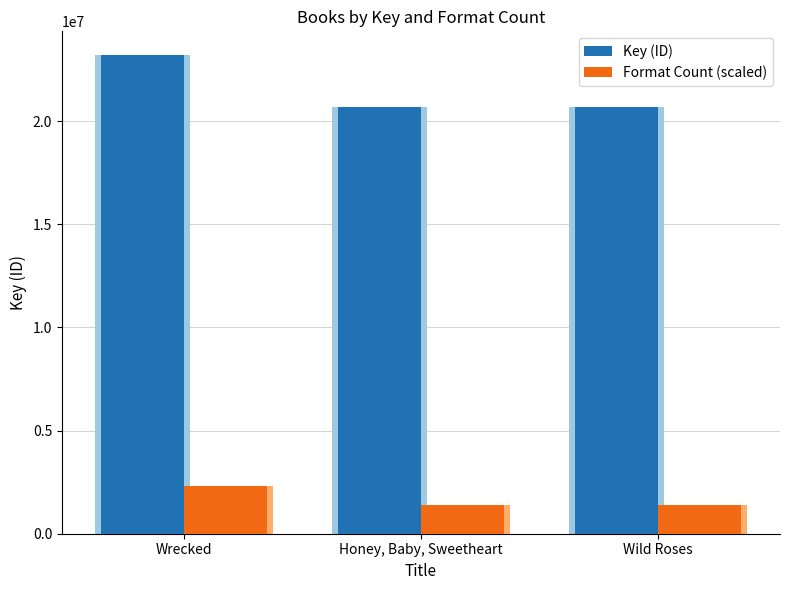

Reading left to right, extract all data points from this chart.

Key (ID): 23200245.0	20692221.0	20692349.0
Format Count (scaled): 2320024.5	1379481.4	1379489.9